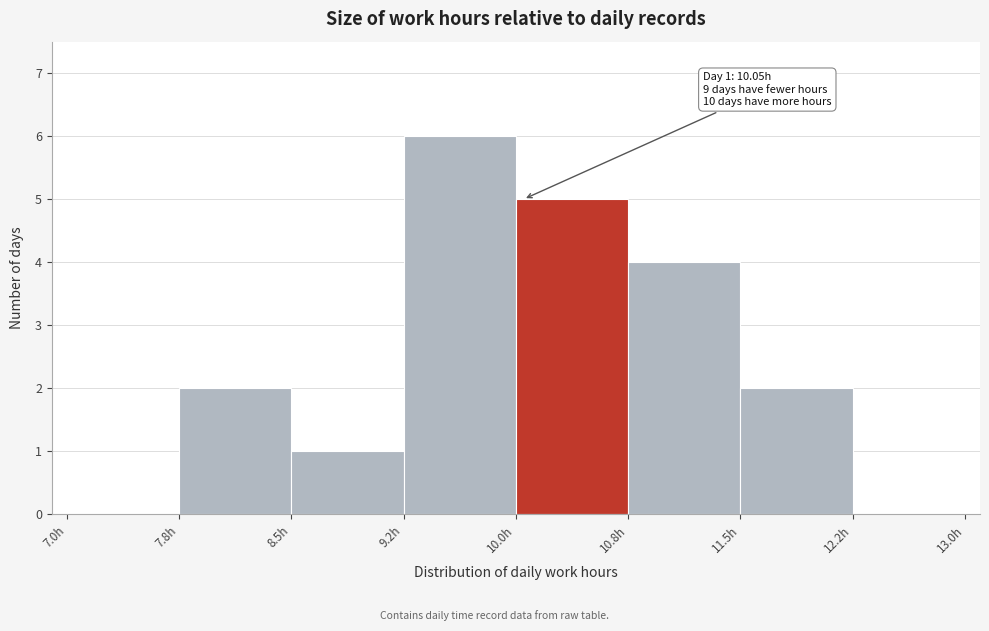

Which range on the x-axis has the tallest bar?

9.25 to 10.00